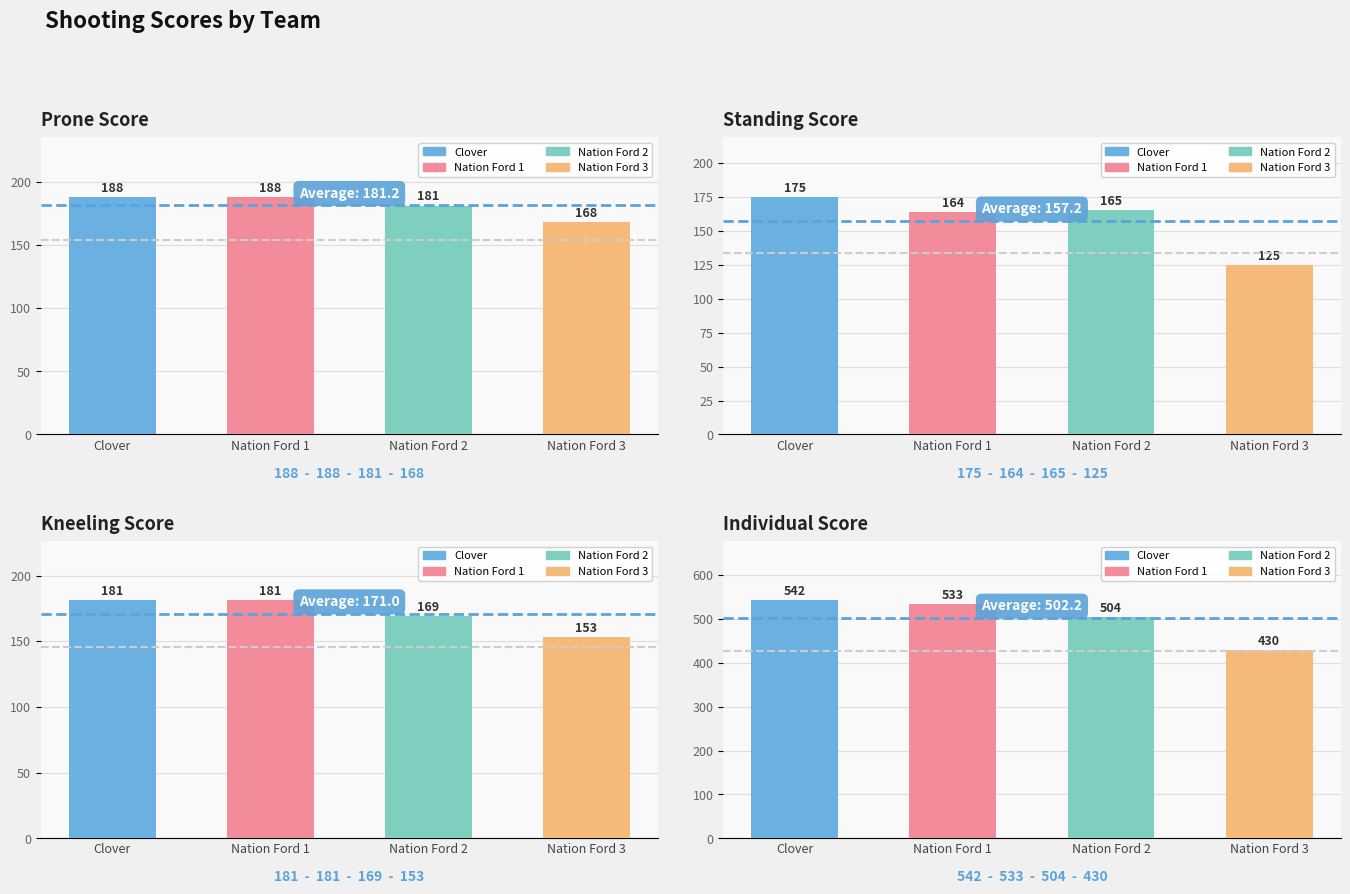

What is the average value of the Prone Score series?

181